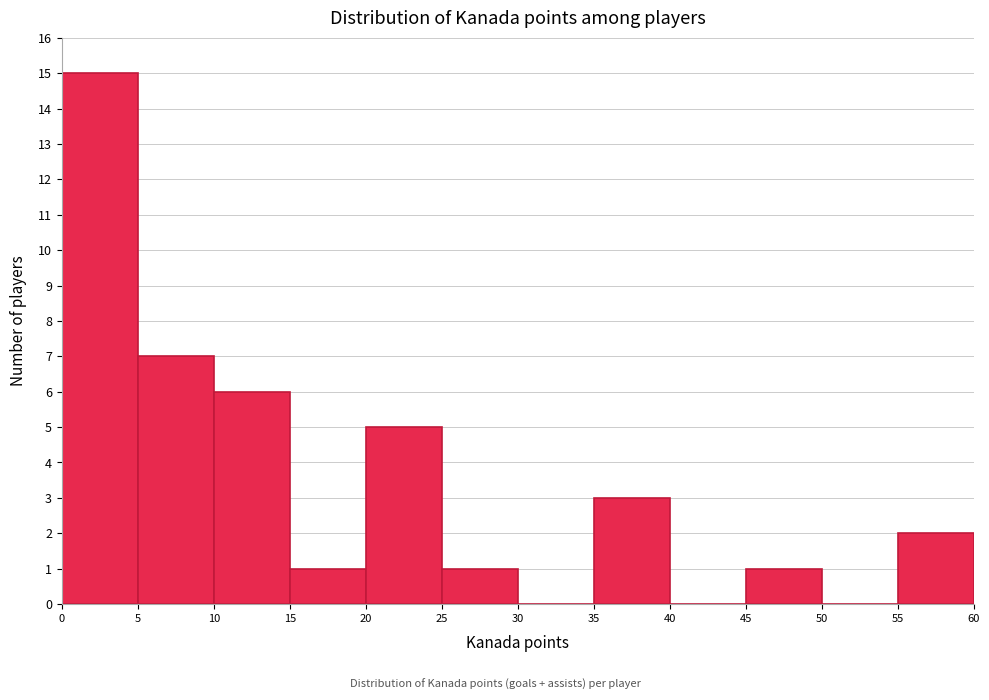

Reading left to right, transcribe this chart: for each bar, give the range it covers on the x-axis and its height. The values are not printed on the chart, so give them approximately, as read against the axis.

0 to 5: 15
5 to 10: 7
10 to 15: 6
15 to 20: 1
20 to 25: 5
25 to 30: 1
30 to 35: 0
35 to 40: 3
40 to 45: 0
45 to 50: 1
50 to 55: 0
55 to 60: 2